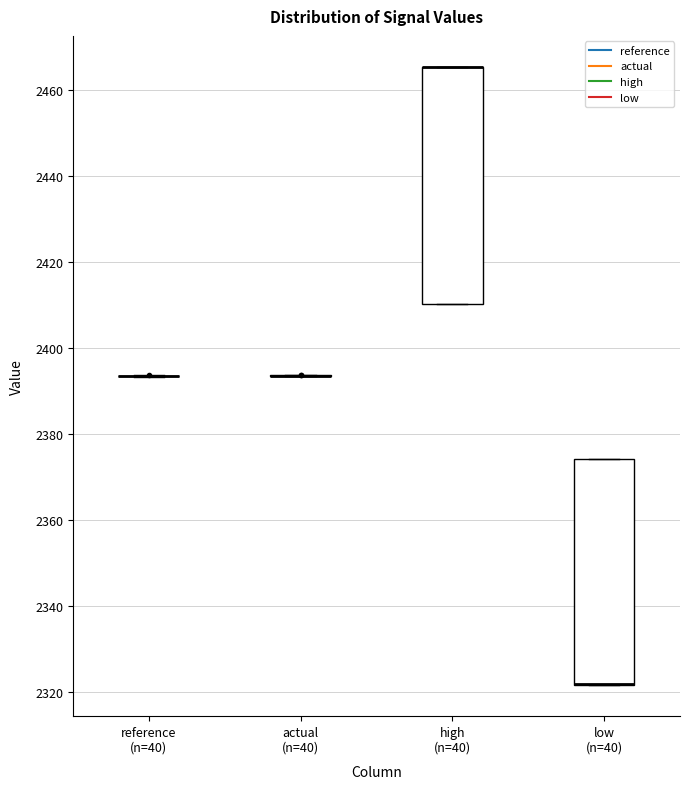

Reading left to right, transcribe this box plot: for each box, give where its median line is, the range the box spans, and where its two whiskers end, as read against the y-axis. The values are not printed on the chart, so give them approximately, as read against the axis.

reference (n=40): box collapsed to a line at 2394, whiskers 2394 to 2394
actual (n=40): box collapsed to a line at 2394, whiskers 2394 to 2394
high (n=40): median 2466 (drawn on the box's upper edge), box 2410 to 2466, whiskers 2410 to 2466
low (n=40): median 2322 (drawn on the box's lower edge), box 2322 to 2374, whiskers 2322 to 2374